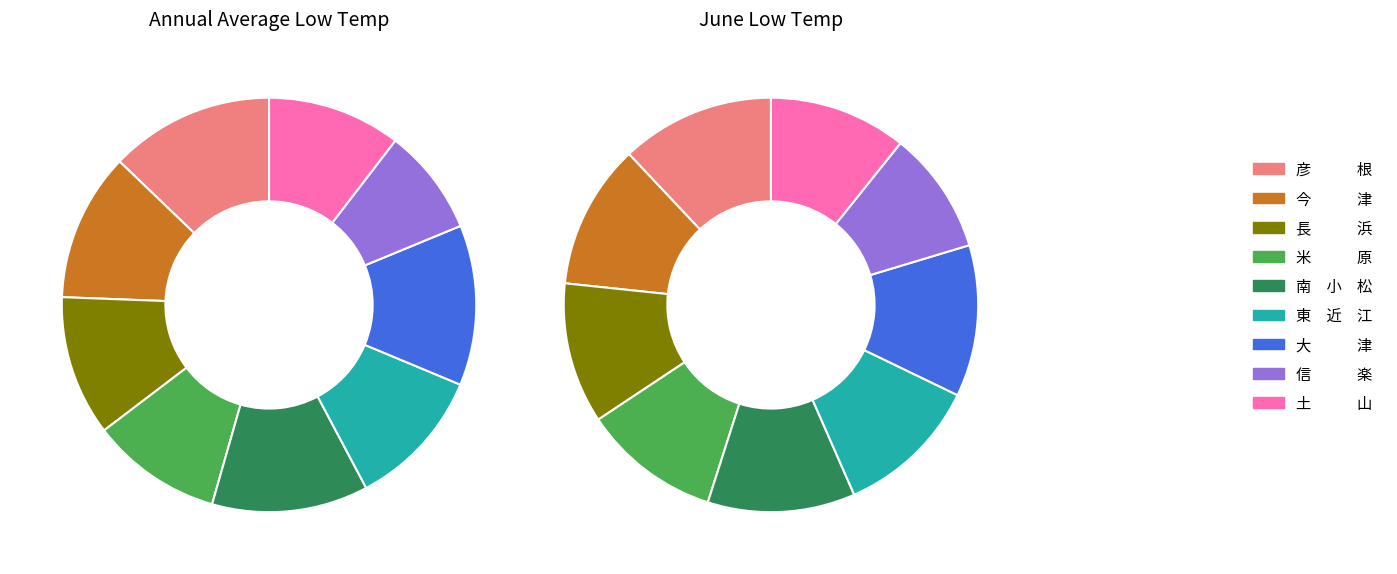

Is there any slice that represents more than half of the pie?

No